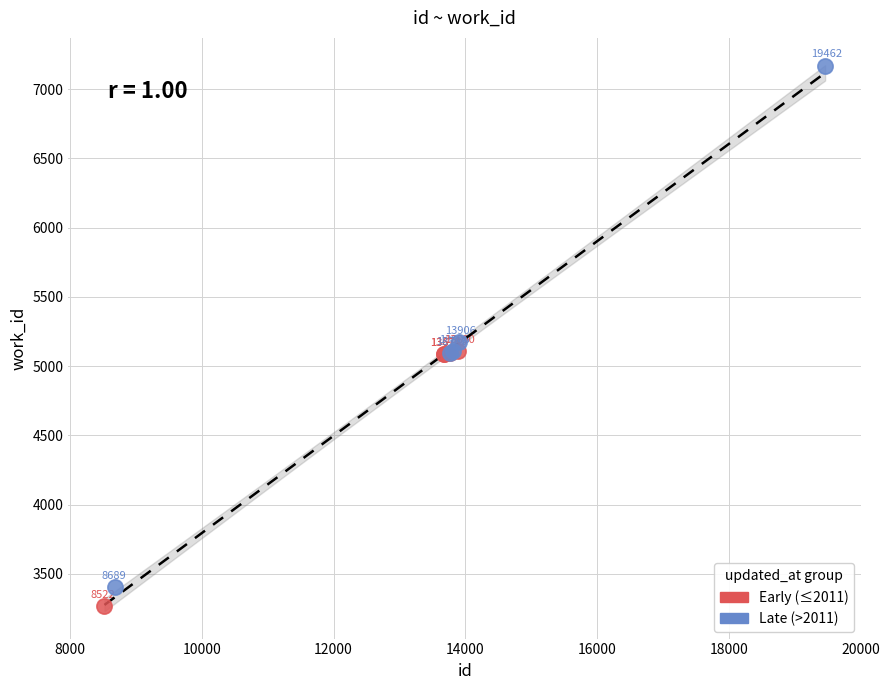

Which series has the widest spread of Y values?

Late (>2011)